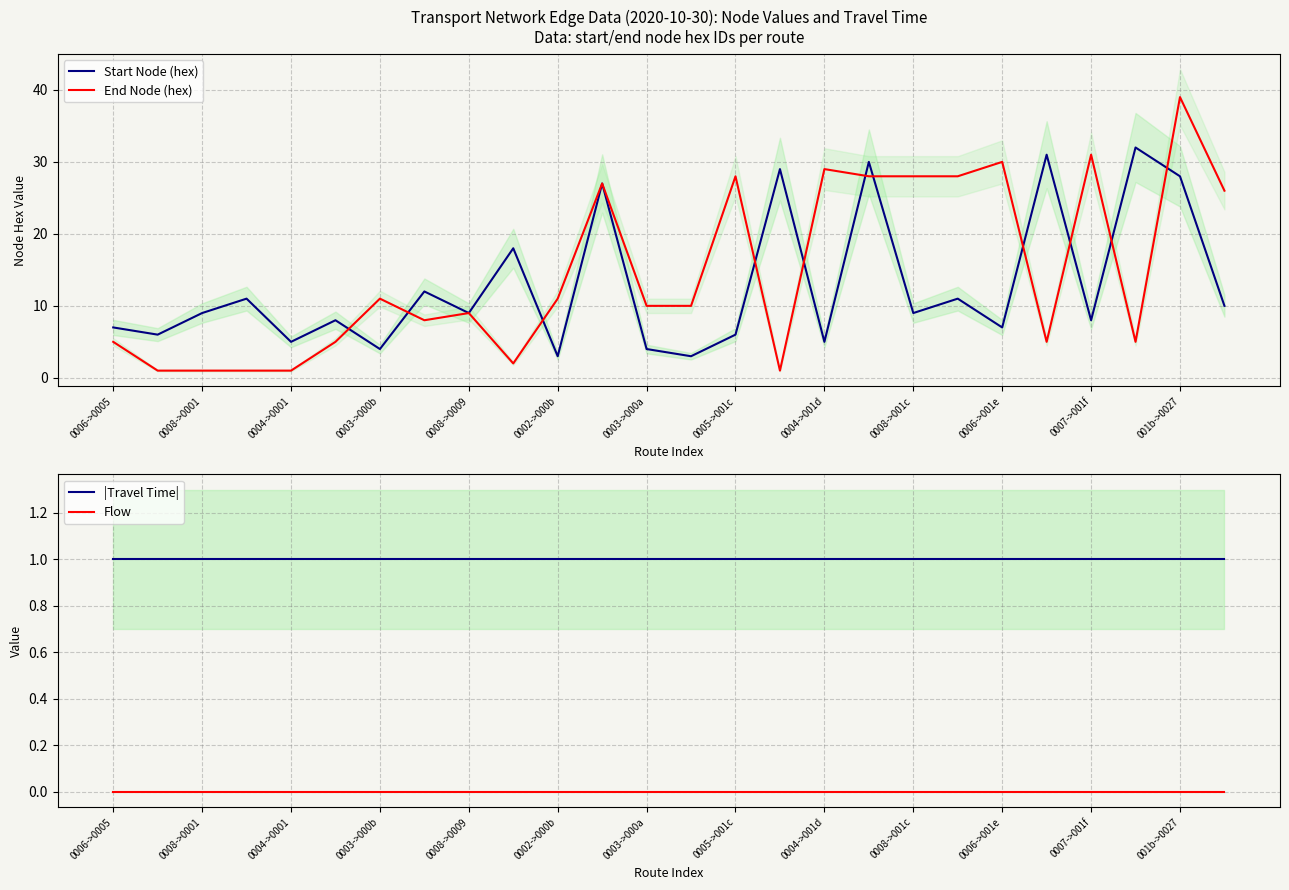

Read the |Travel Time| value at 0004->001d.

1